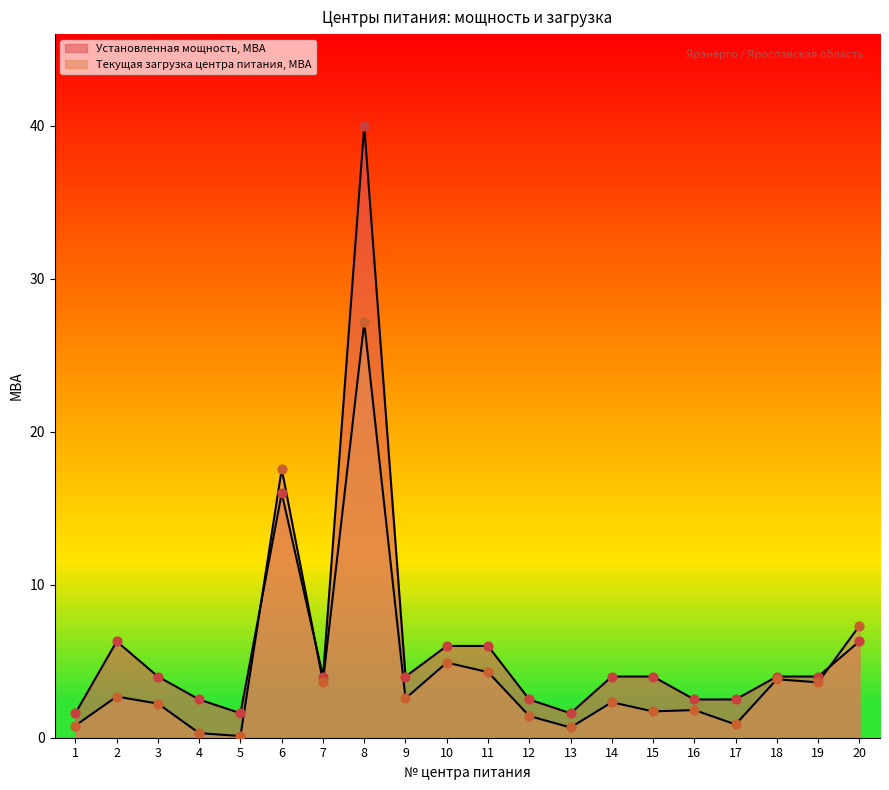

At how many categories does at least one series exceed 34?

1